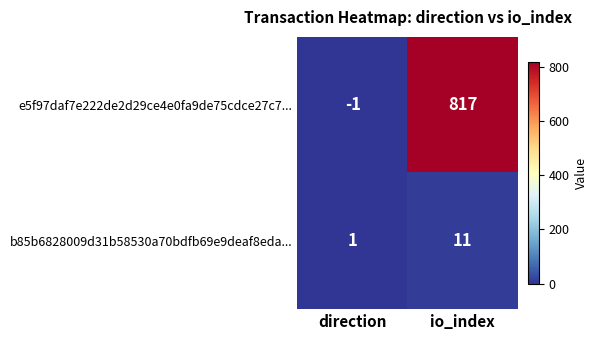

At which category is the sum across all series the highest?

io_index